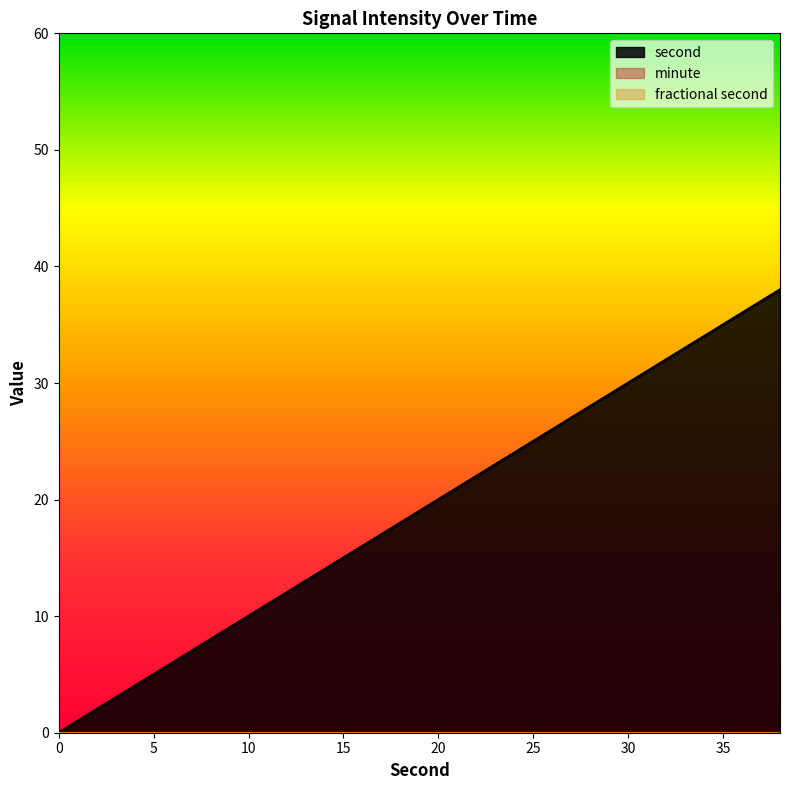

Reading right to left, extract all data points from this chart.

second: 38	36	34	32	30	28	26	24	22	20	18	16	14	12	10	8	6	4	2	0
minute: 0	0	0	0	0	0	0	0	0	0	0	0	0	0	0	0	0	0	0	0
fractional second: 0	0	0	0	0	0	0	0	0	0	0	0	0	0	0	0	0	0	0	0